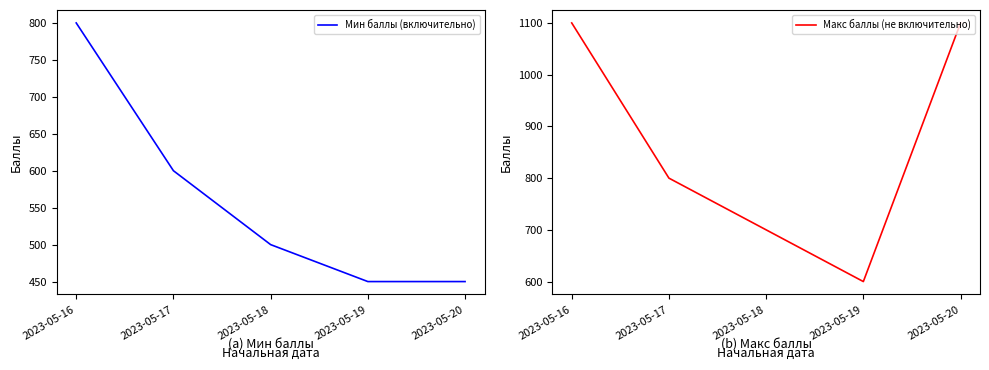

True or false: Мин баллы (включительно) and Макс баллы (не включительно) cross at least once.

False